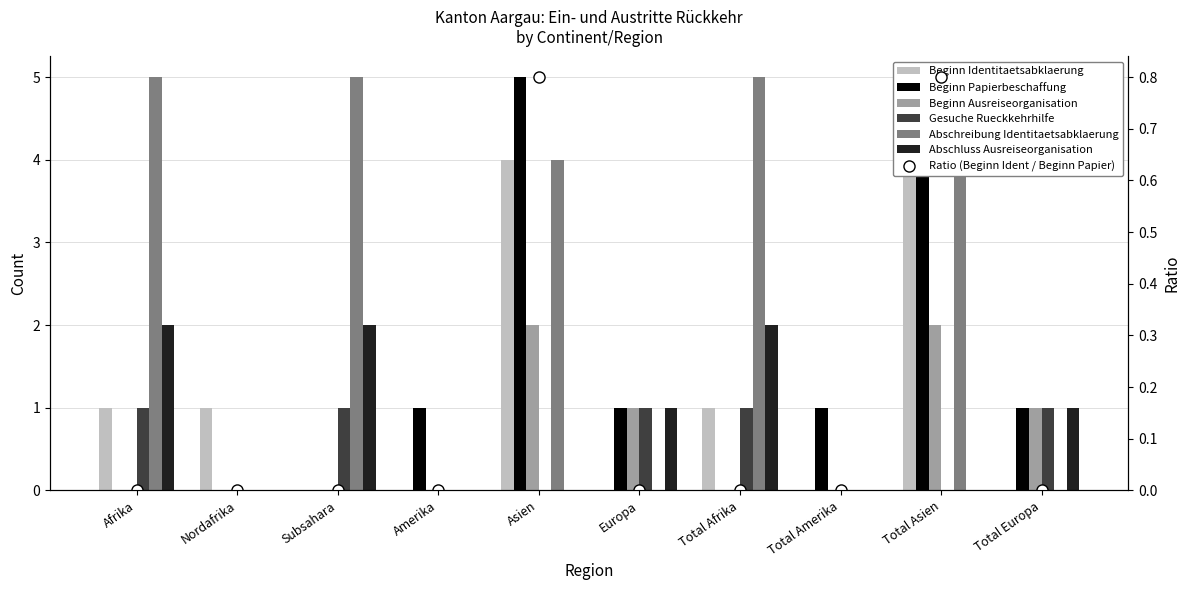

The value of Abschreibung Identitaetsabklaerung at Nordafrika is 0. True or false?

True